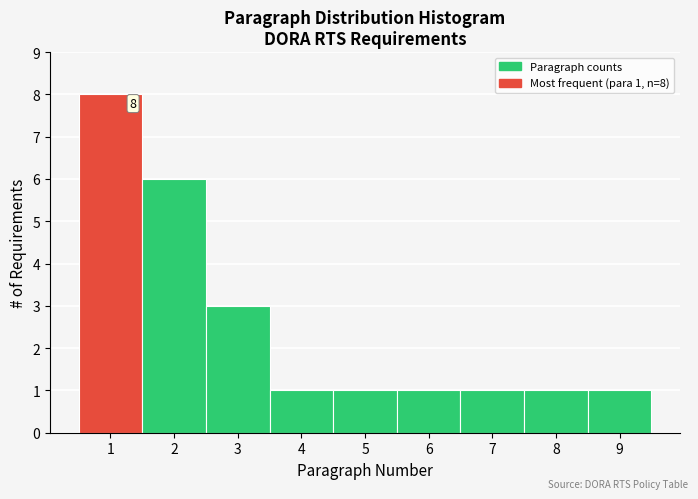

Which range on the x-axis has the tallest bar?

0.5 to 1.5